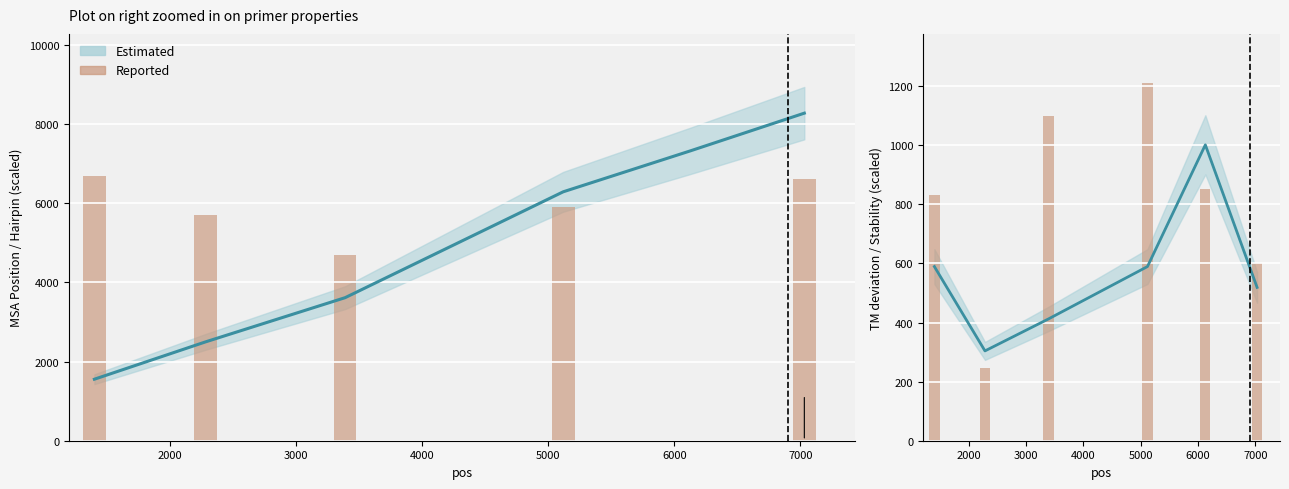

Are the bars grouped side by side (vs. stacked)?

No